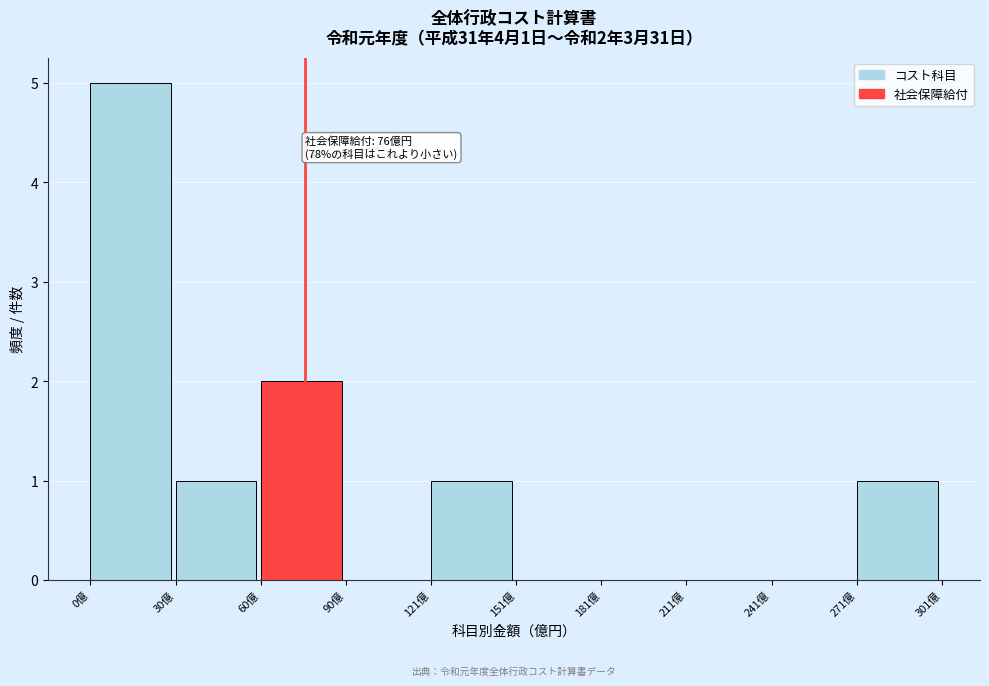

Over which range of the x-axis is the bar tallest?

0 to 30